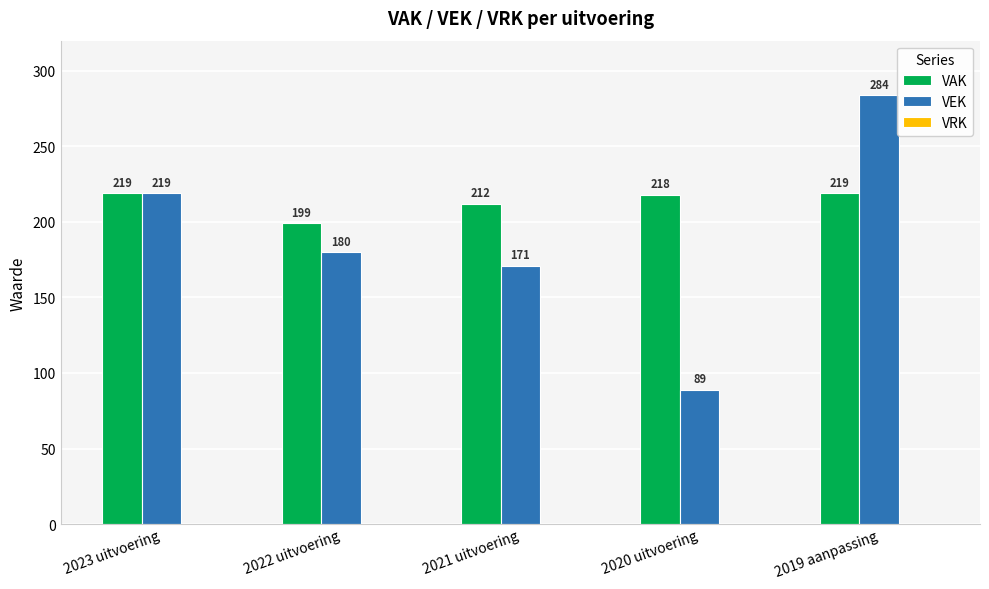

The VEK series shows 219 at 2023 uitvoering. True or false?

True